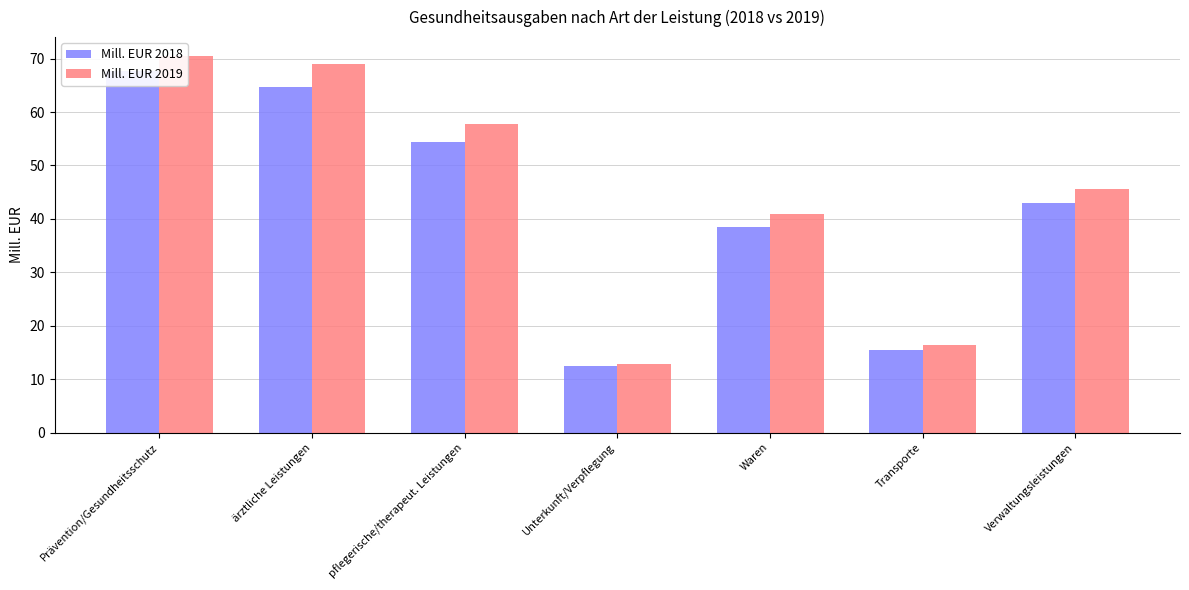

What is the maximum value for Mill. EUR 2019?

70.5